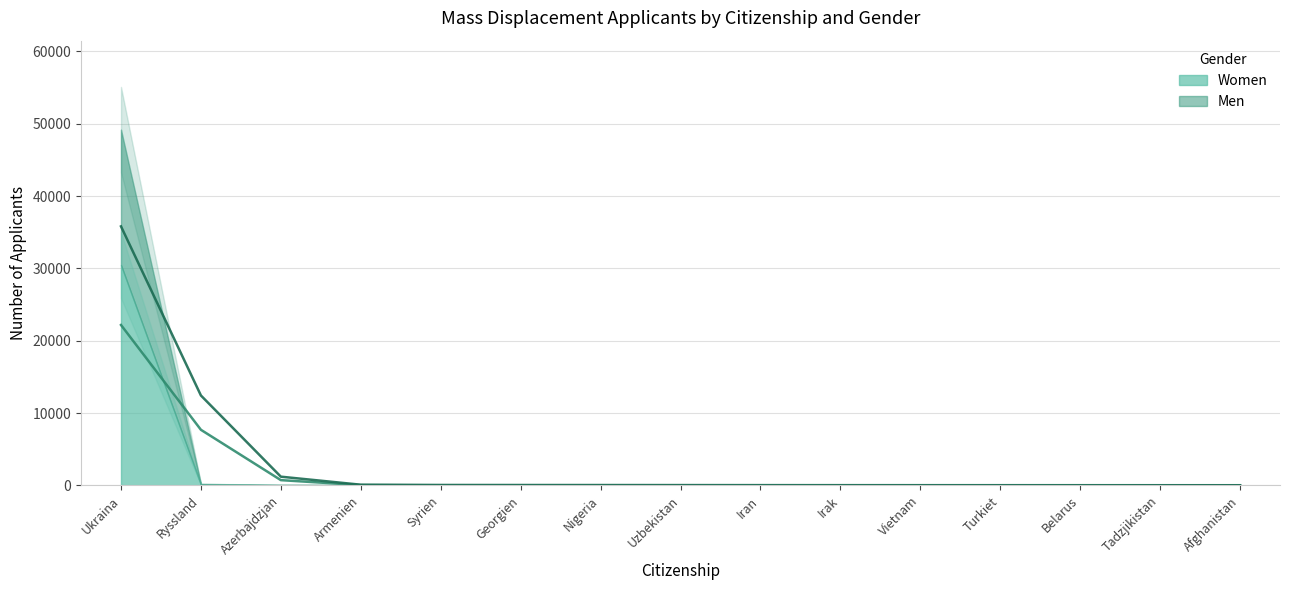

What is the average value of the Women series?

2051